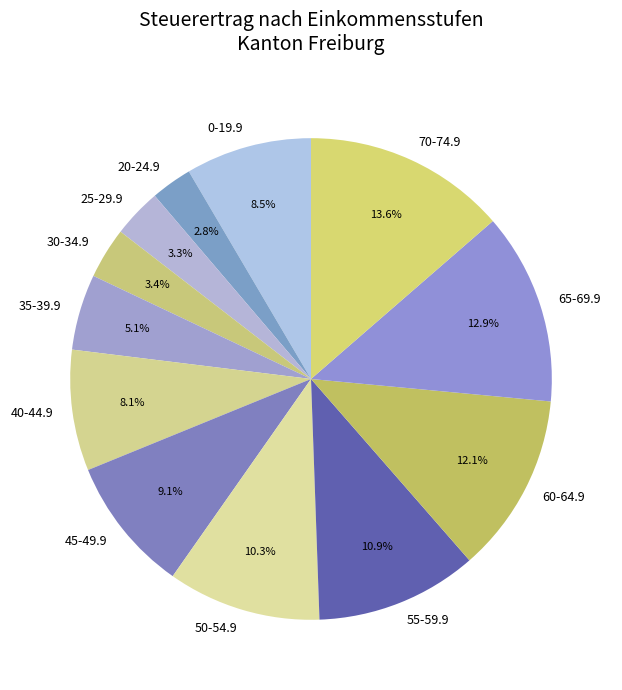

Approximately how many times larger is the value at 30-34.9 compared to 65-69.9?

0.3